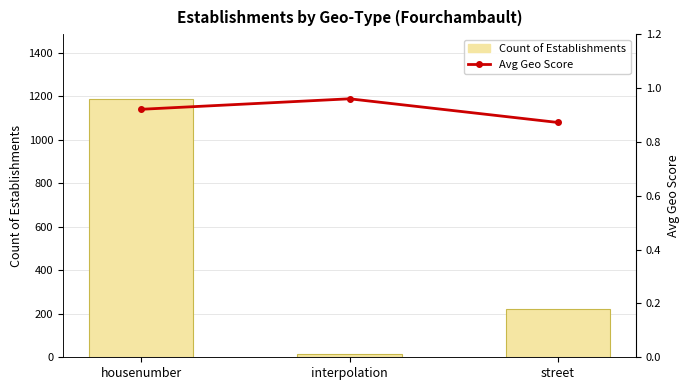

What is the greatest value displayed?

1189.0